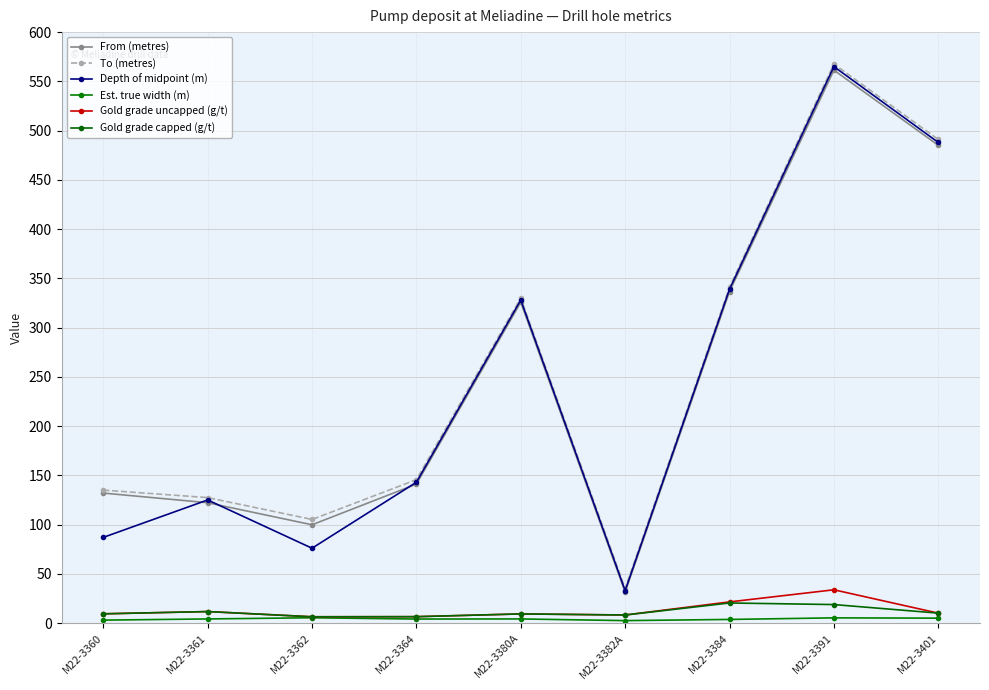

At which label is To (metres) closest to 301?

M22-3380A